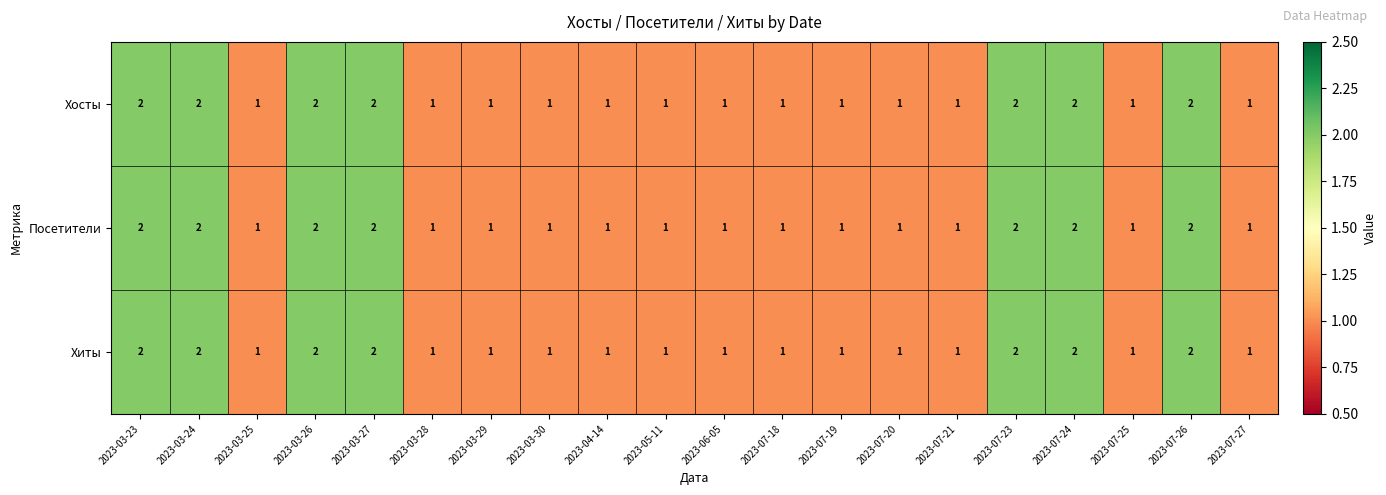

What is the sum of all Посетители values?

27